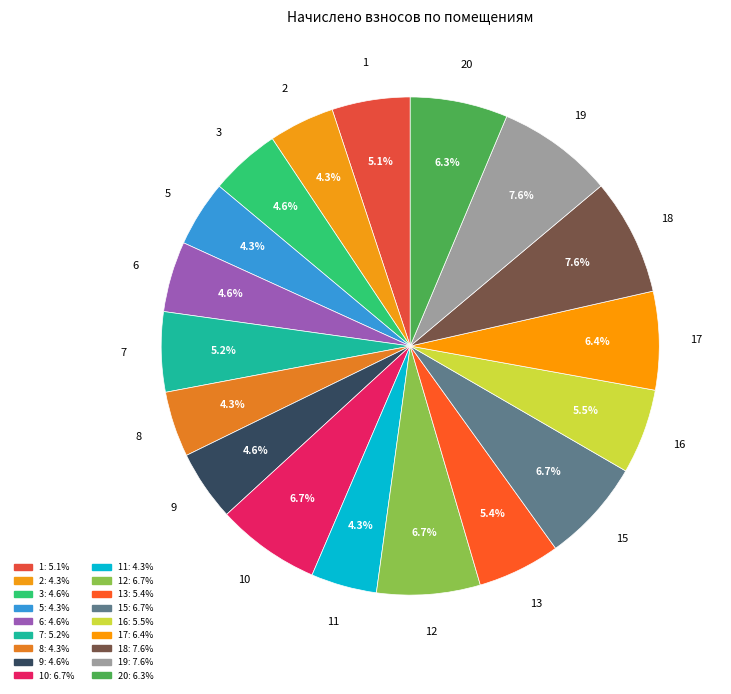

Is there any slice that represents more than half of the pie?

No